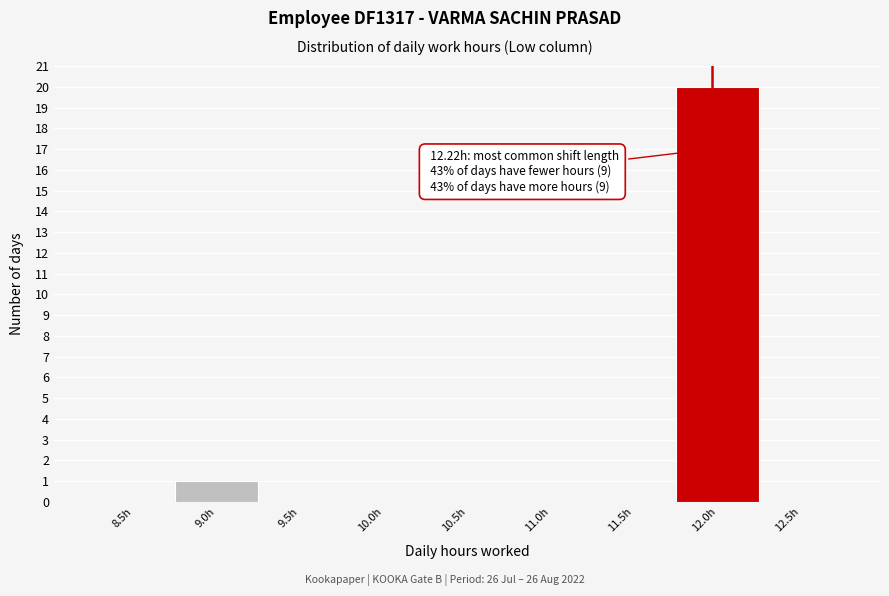

Reading left to right, transcribe all the data shown in this chart.

8.5h=0	9.0h=1	9.5h=0	10.0h=0	10.5h=0	11.0h=0	11.5h=0	12.0h=20	12.5h=0